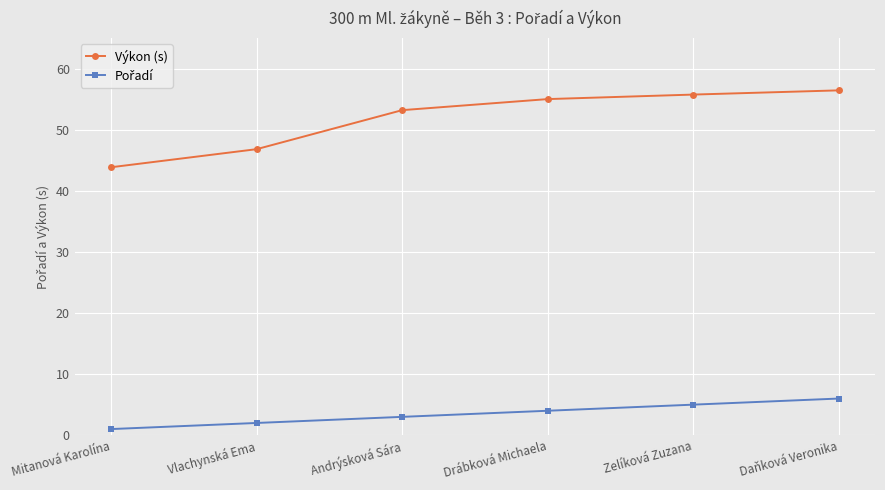

What is the greatest value displayed?

56.5